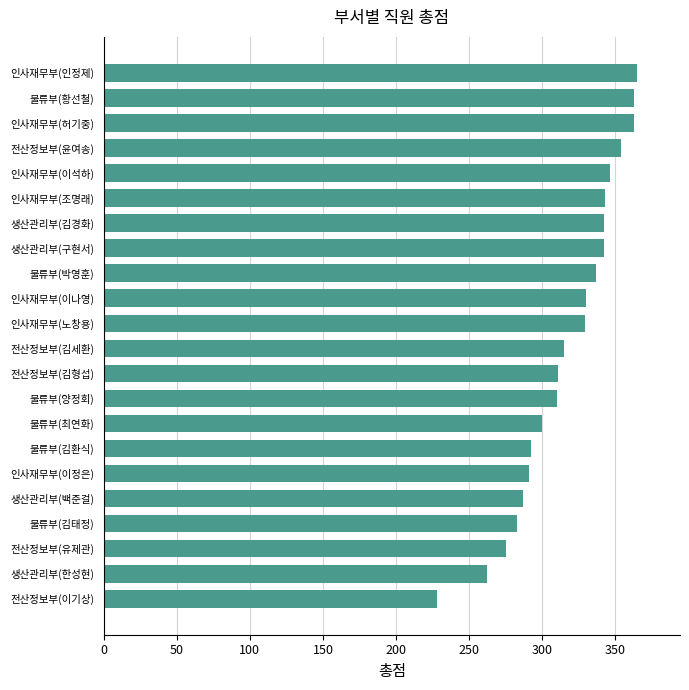

What is the difference between the maximum and second lowest values?

103